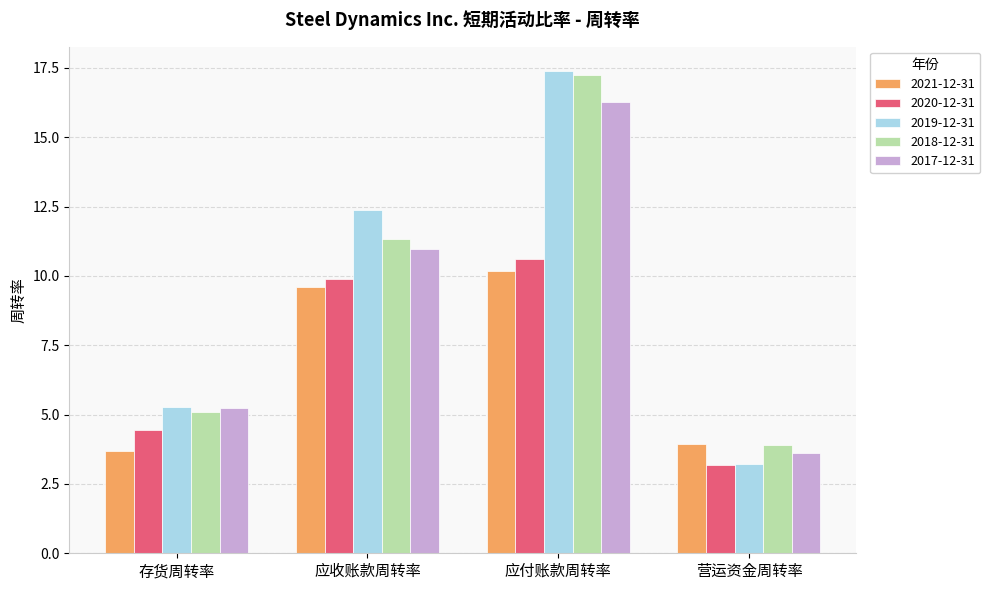

What is the difference between the highest and lowest values at 营运资金周转率?

0.7